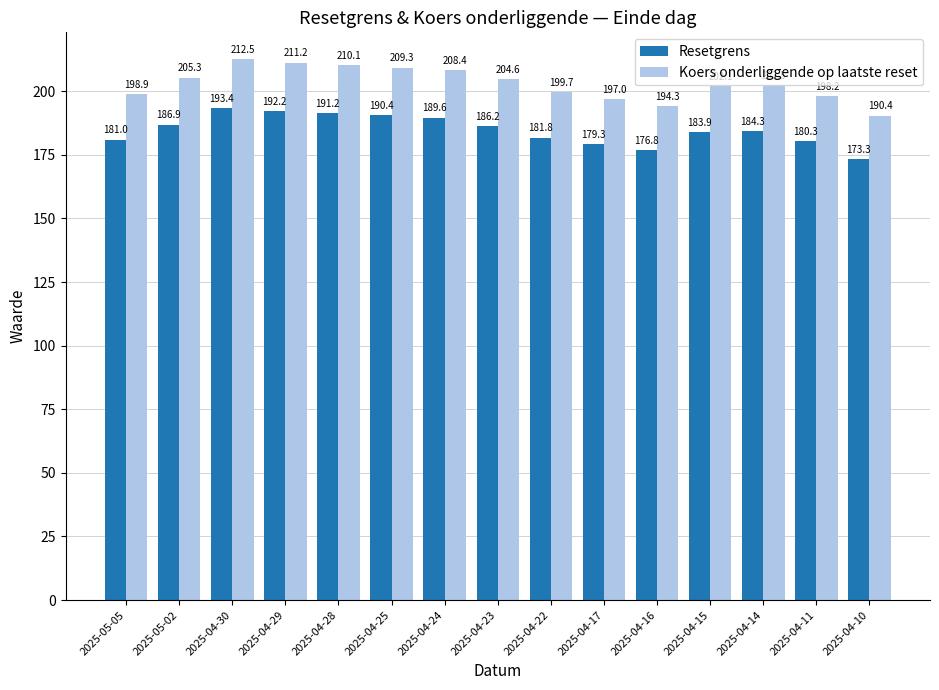

At 2025-04-30, list the series in order from smallest to largest.

Resetgrens, Koers onderliggende op laatste reset